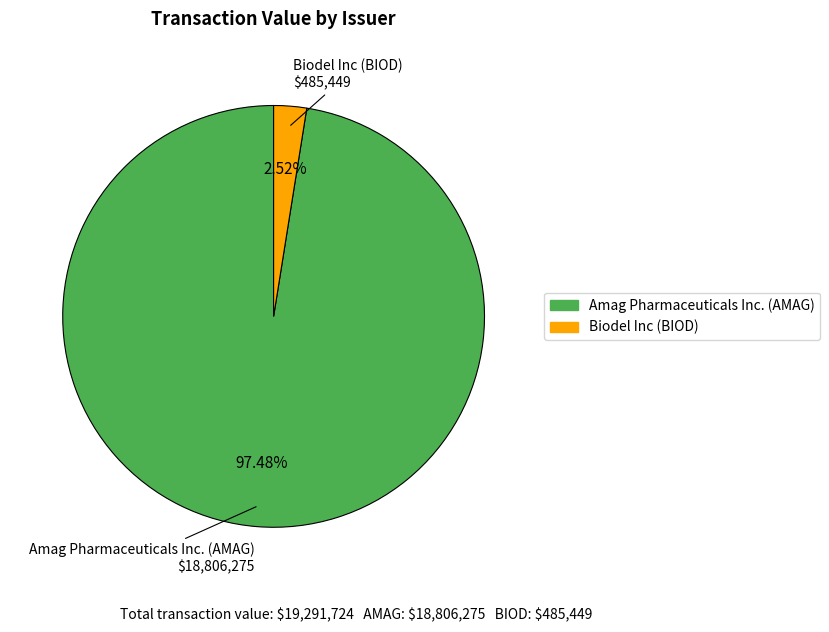

Is there any slice that represents more than half of the pie?

Yes